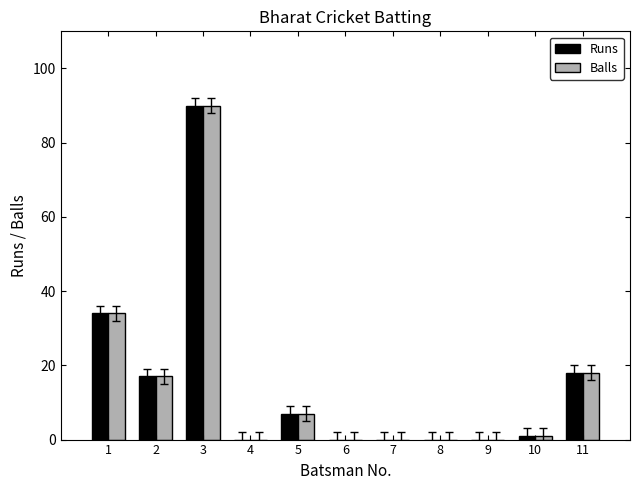

Is the value of Balls at 4 greater than the value of Runs at 2?

No